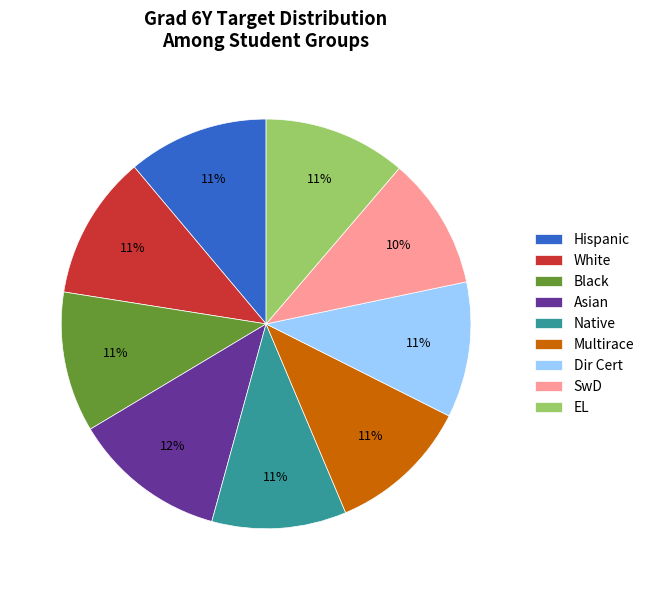

Does Black represent more than half of the total?

No